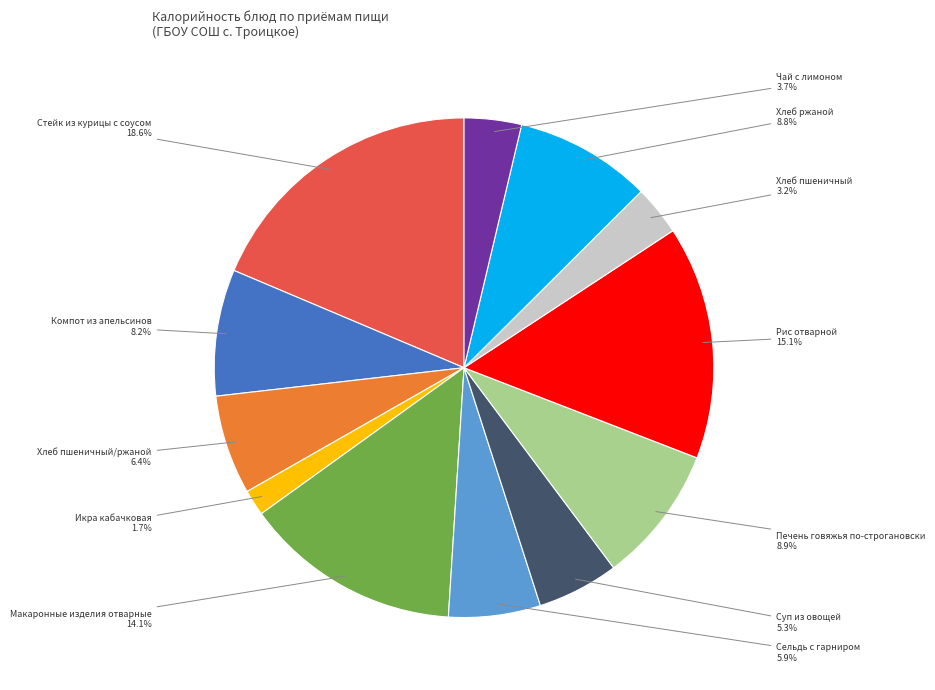

Is there a majority slice in this chart?

No